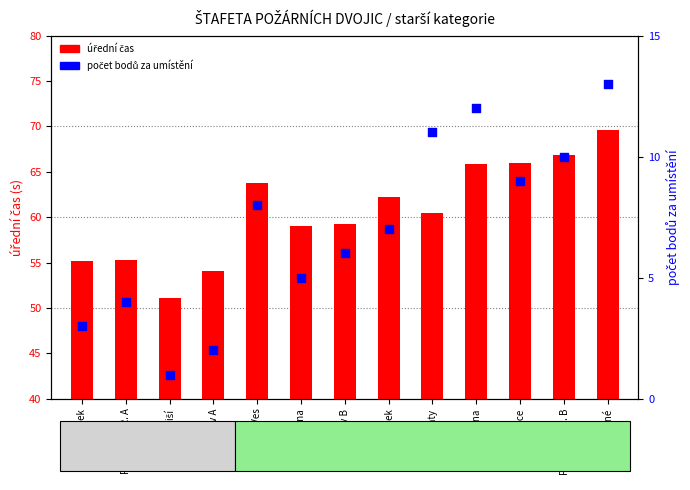

Which series has the largest Y range (max minus min)?

úřední čas